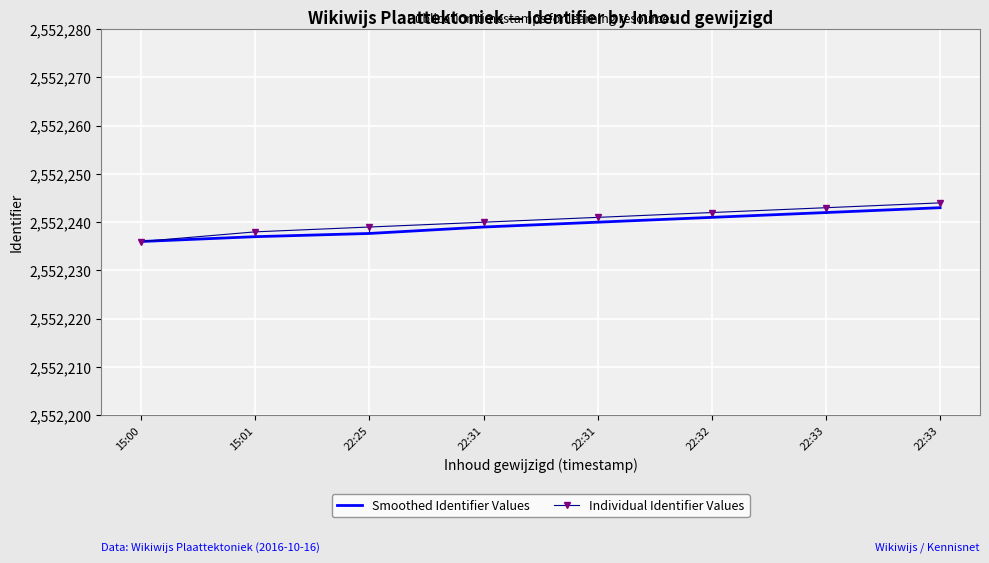

At how many categories does at least one series exceed 2552237?

7